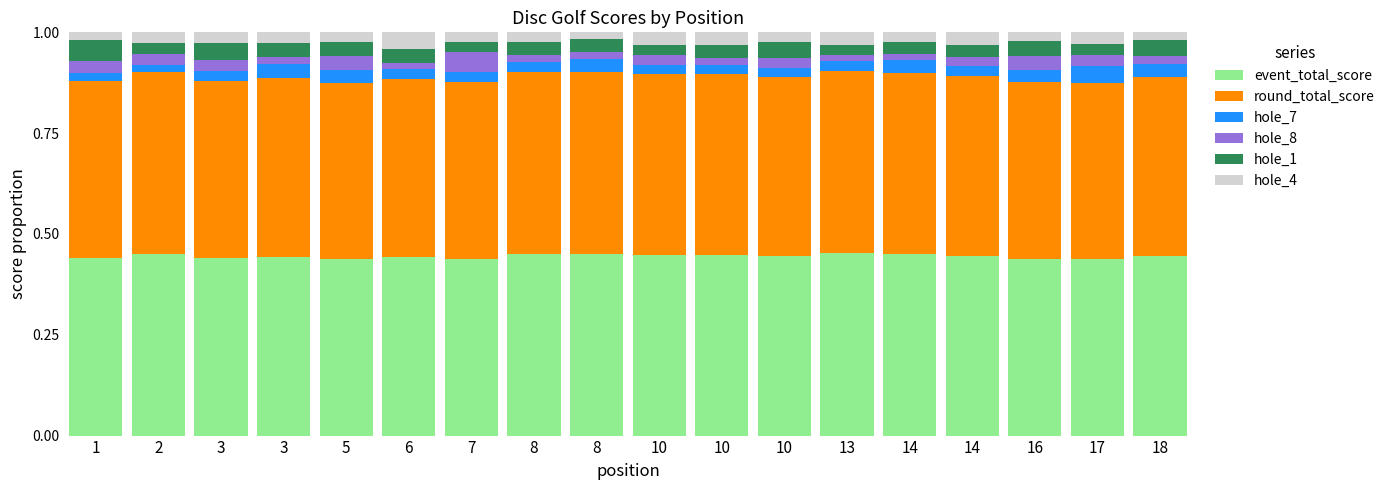

Which series has the largest range (max minus min)?

hole_8